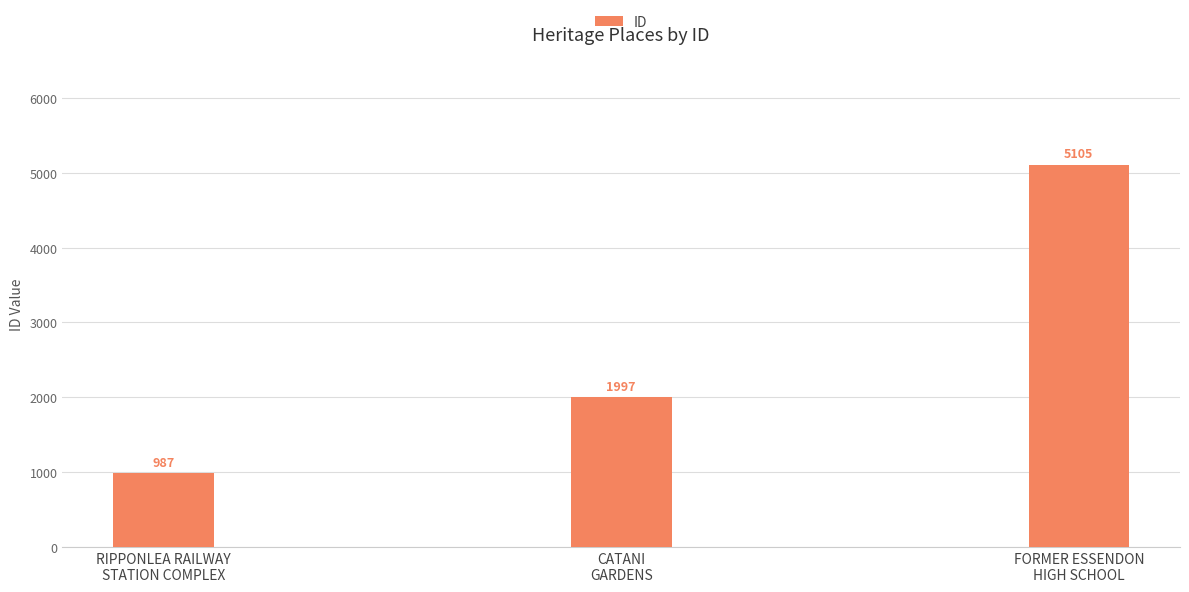

List the labels in order of value, smallest first.

RIPPONLEA RAILWAY
STATION COMPLEX, CATANI
GARDENS, FORMER ESSENDON
HIGH SCHOOL